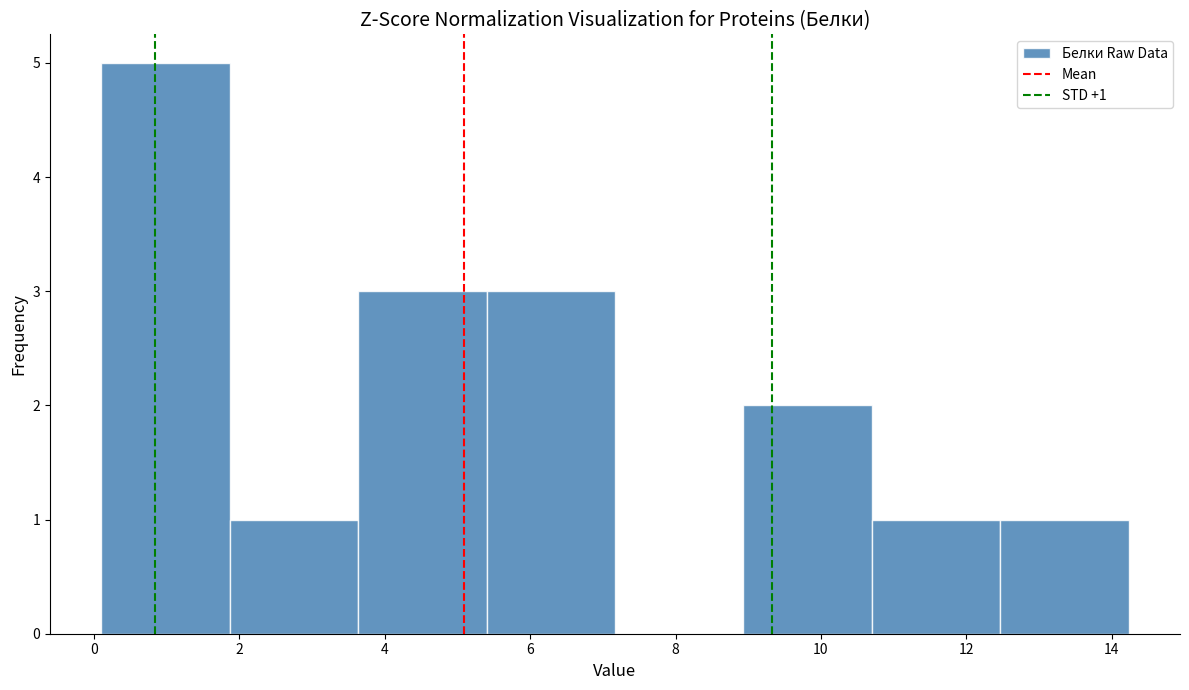

Over which range of the x-axis is the bar tallest?

0.2 to 1.8